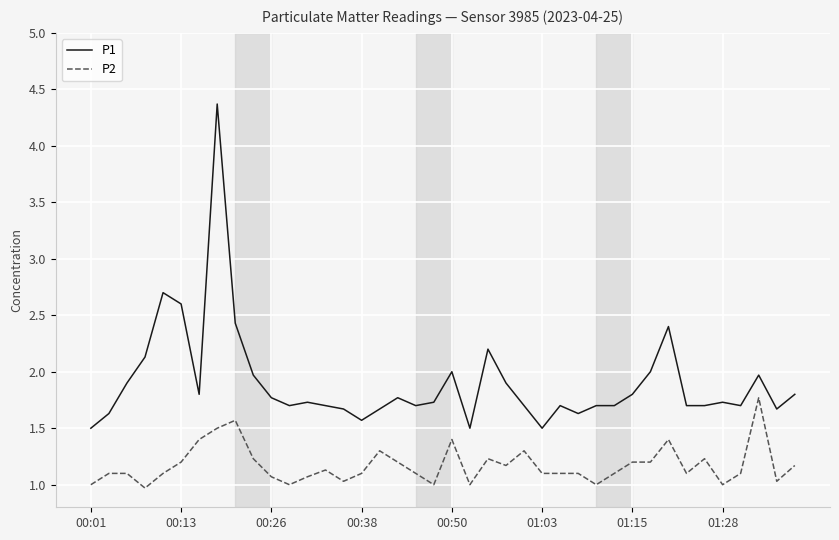

How many lines are shown in the chart?

2